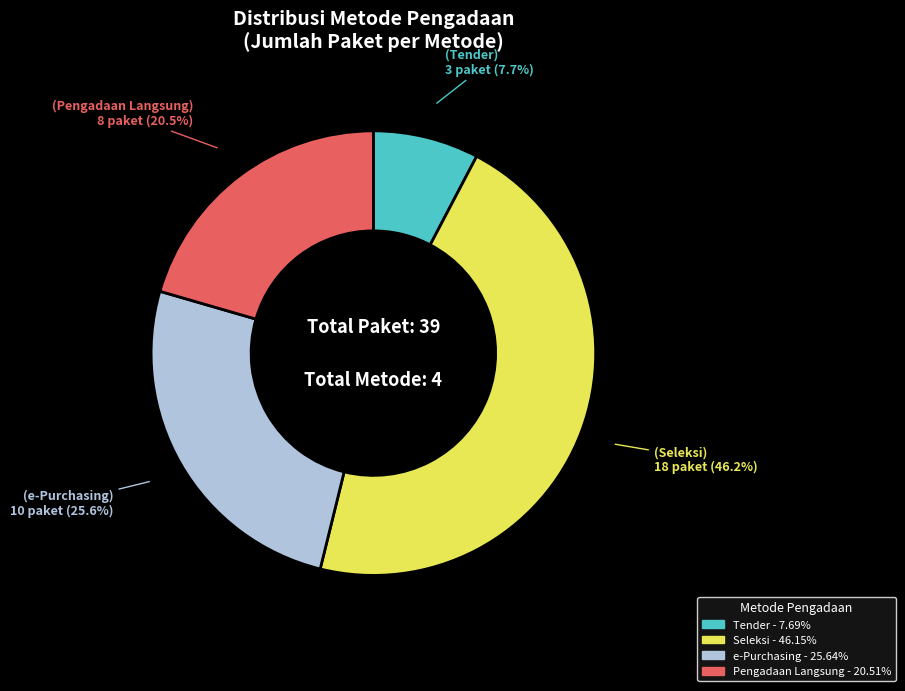

Is there any slice that represents more than half of the pie?

No